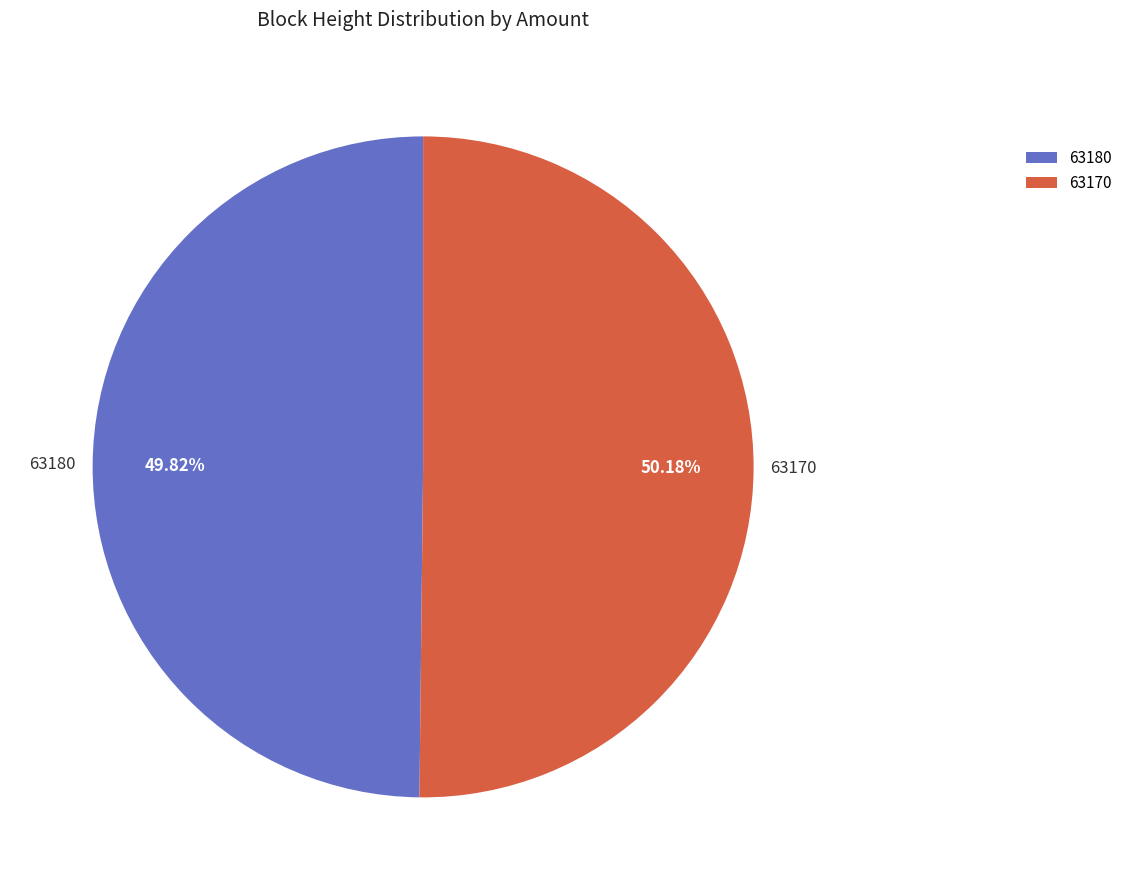

To the nearest percent, what percentage of the pie is 63170?

50%